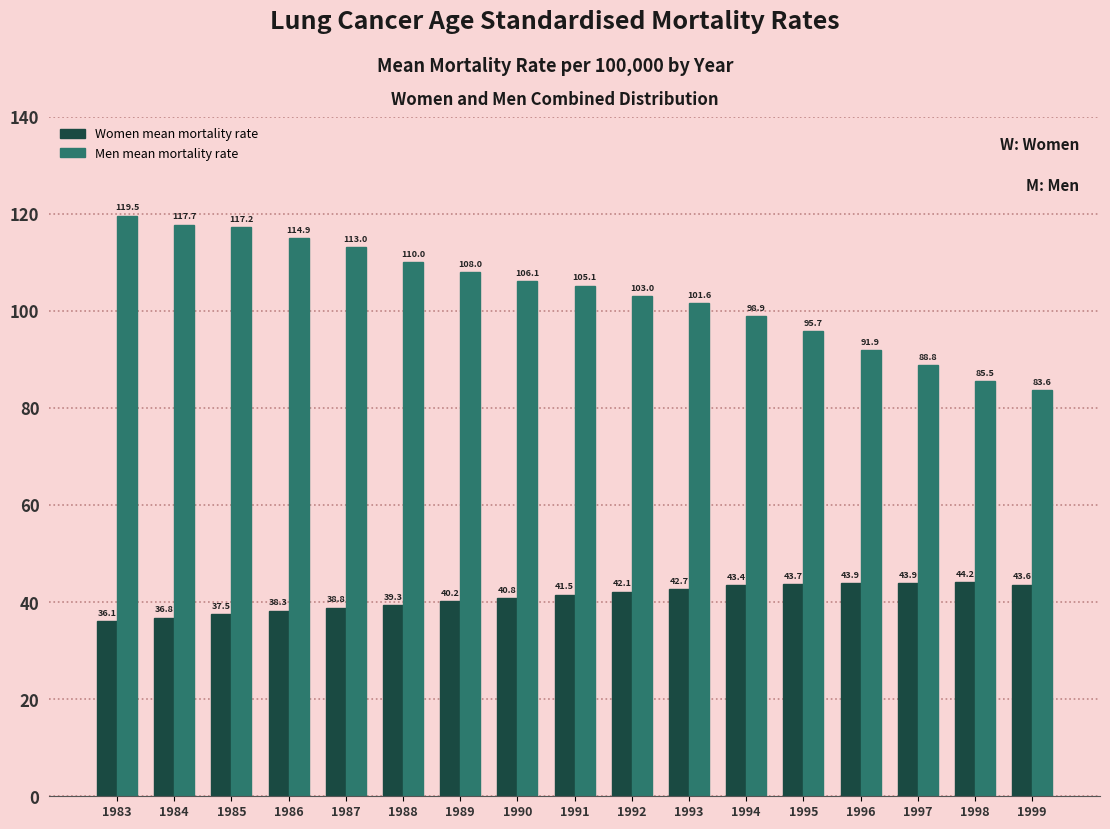

Reading right to left, extract all data points from this chart.

Women mean mortality rate: 1999=43.6	1998=44.2	1997=43.9	1996=43.9	1995=43.7	1994=43.4	1993=42.7	1992=42.1	1991=41.5	1990=40.8	1989=40.2	1988=39.3	1987=38.8	1986=38.3	1985=37.5	1984=36.8	1983=36.1
Men mean mortality rate: 1999=83.6	1998=85.5	1997=88.8	1996=91.9	1995=95.7	1994=98.9	1993=101.6	1992=103.0	1991=105.1	1990=106.1	1989=108.0	1988=110.0	1987=113.0	1986=114.9	1985=117.2	1984=117.7	1983=119.5